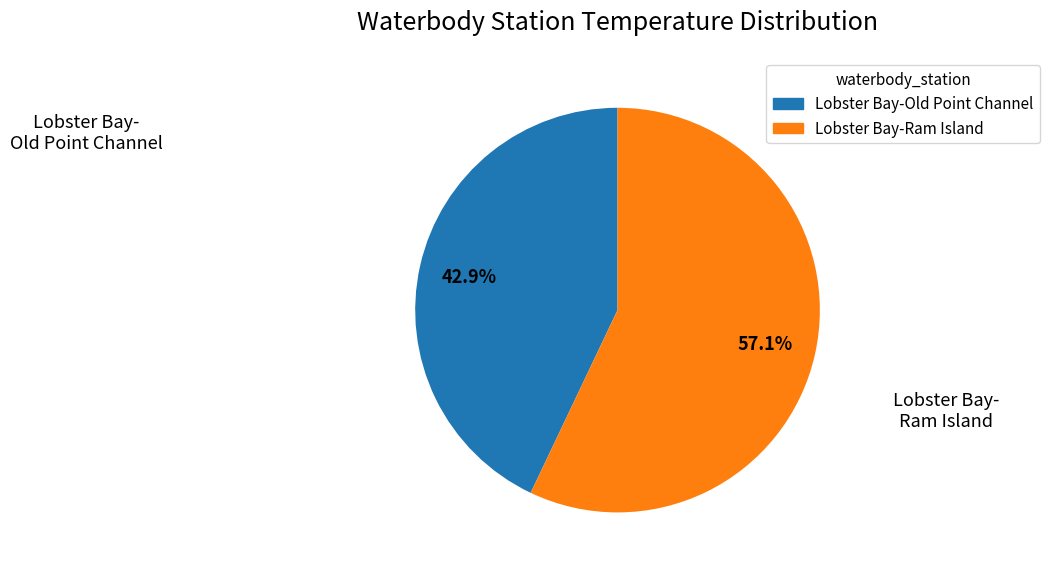

What is the largest slice in the pie chart?

Lobster Bay-Ram Island